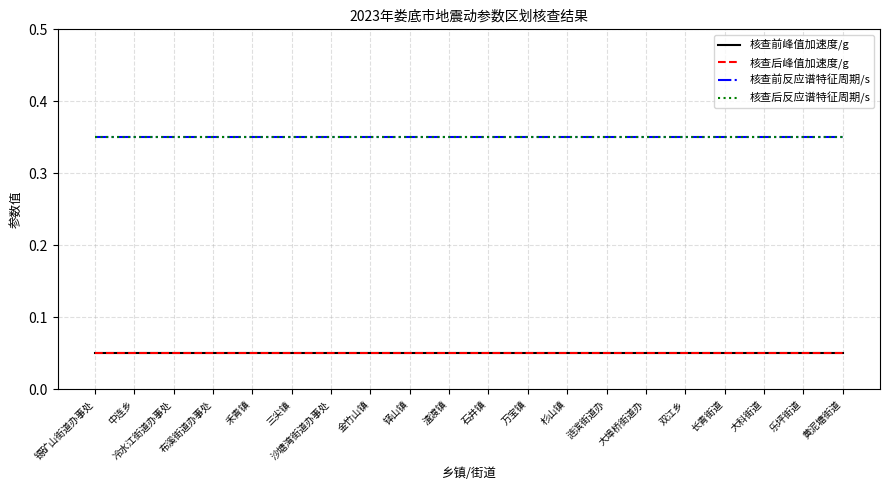

True or false: 核查后峰值加速度/g and 核查后反应谱特征周期/s intersect in this chart.

False